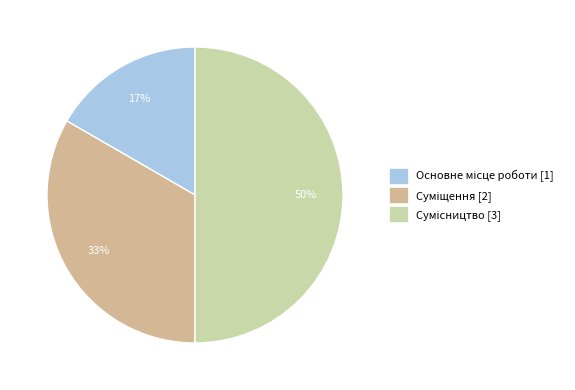

To the nearest percent, what is the average slice percentage?

33%